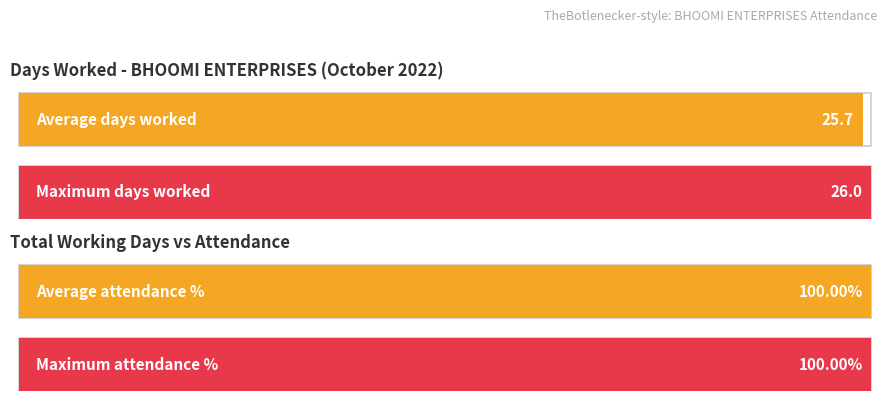

Which series has the largest range (max minus min)?

Days Worked